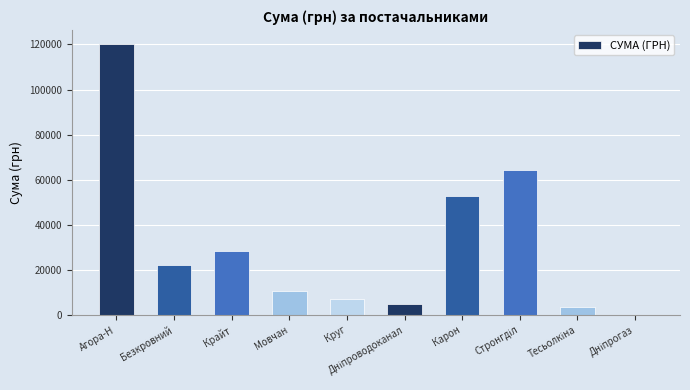

What is the greatest value displayed?

120421.8